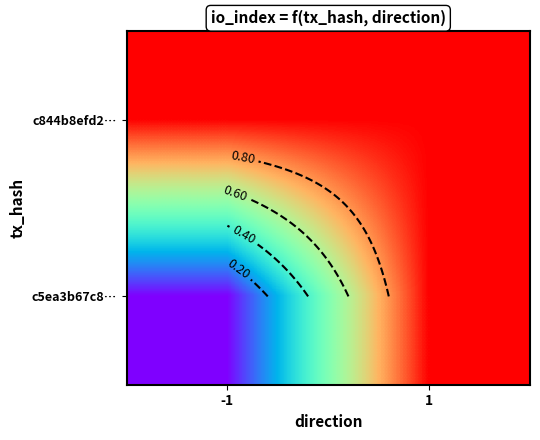

What is the greatest value displayed?

1